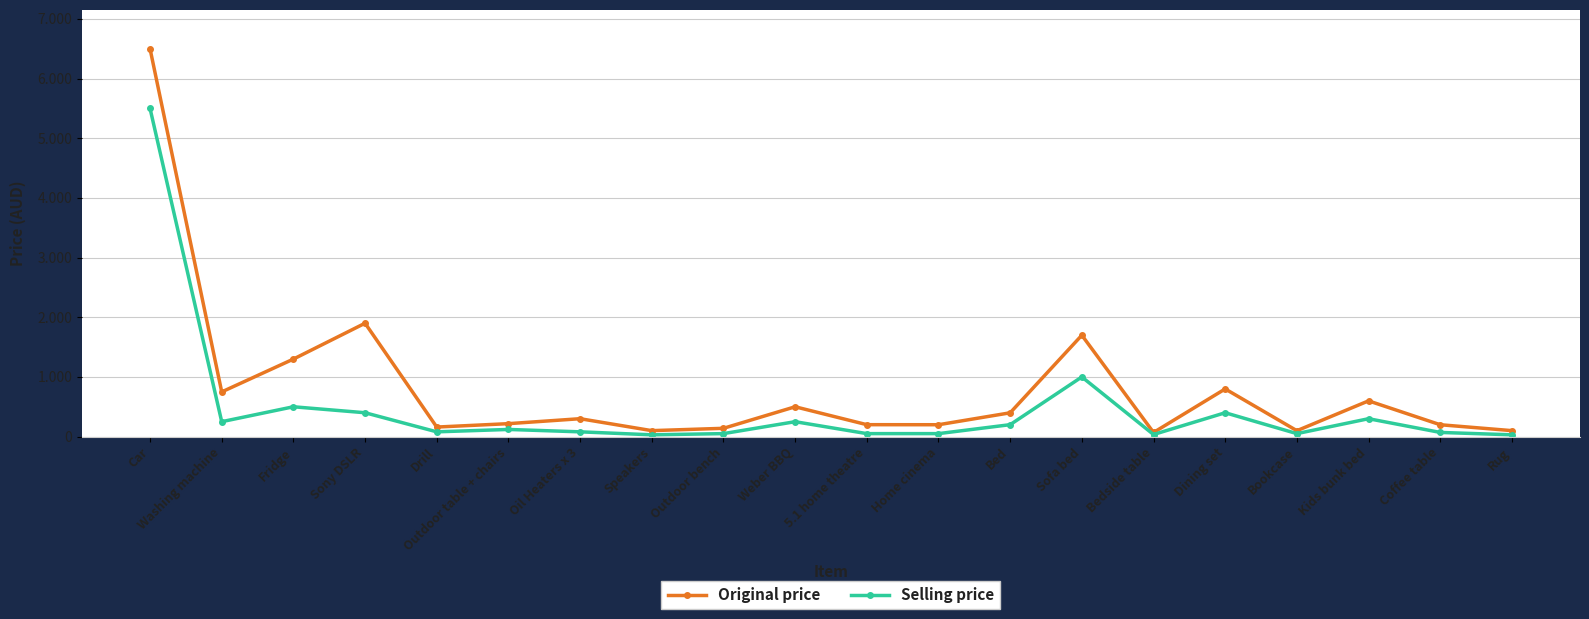

At which category is the sum across all series the highest?

Car